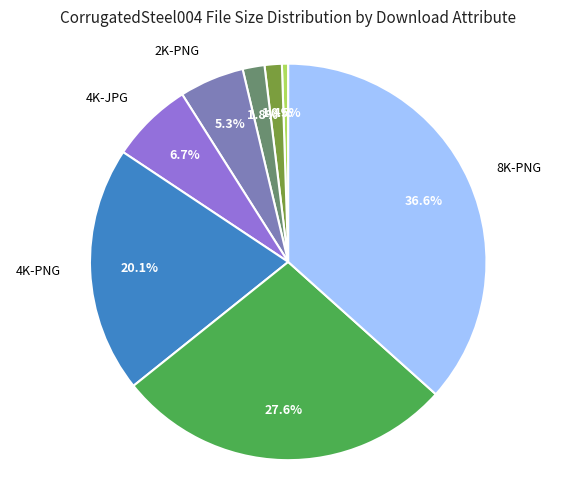

Is the sum of 1K-JPG and 1K-PNG greater than half?

No